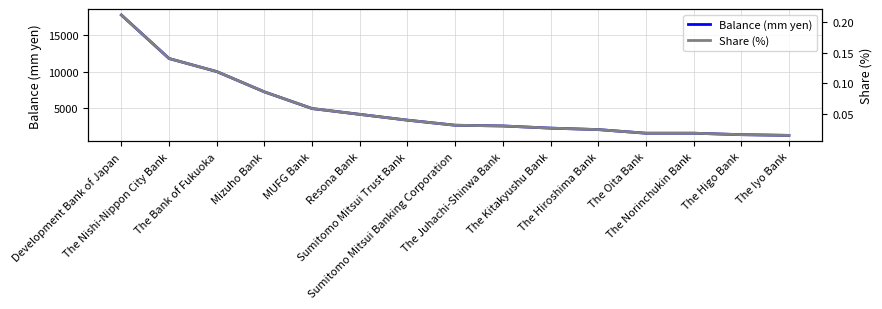

List the series in order of their peak value, highest first.

Balance (mm yen), Share (%)